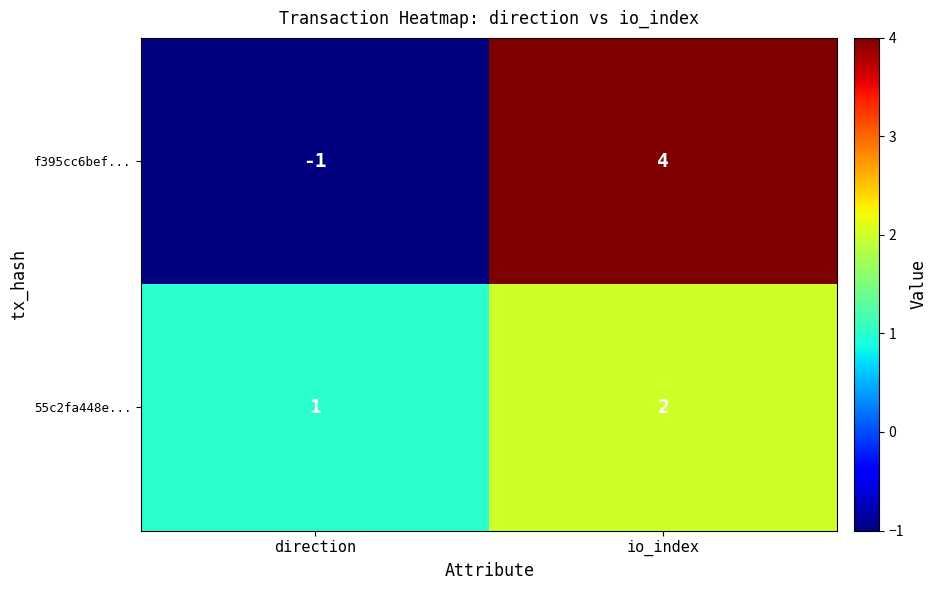

Is the value of 55c2fa448e... at direction greater than the value of f395cc6bef... at direction?

Yes